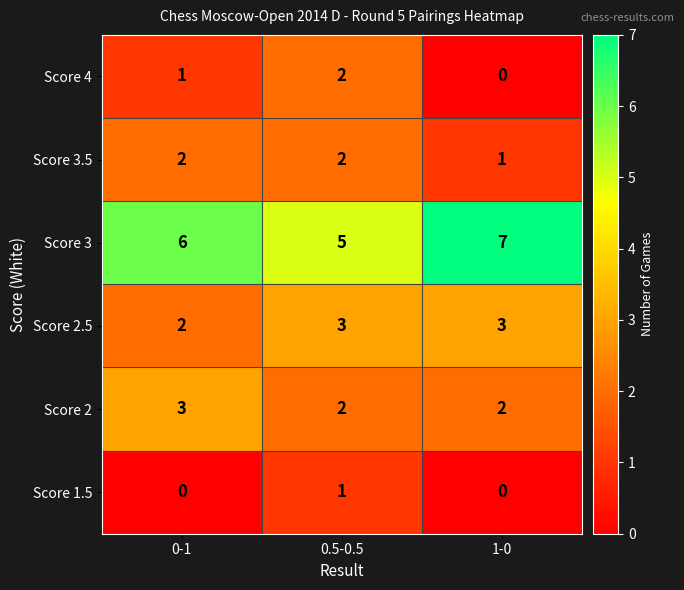

What is the spread (max minus min) of values at 0-1?

6